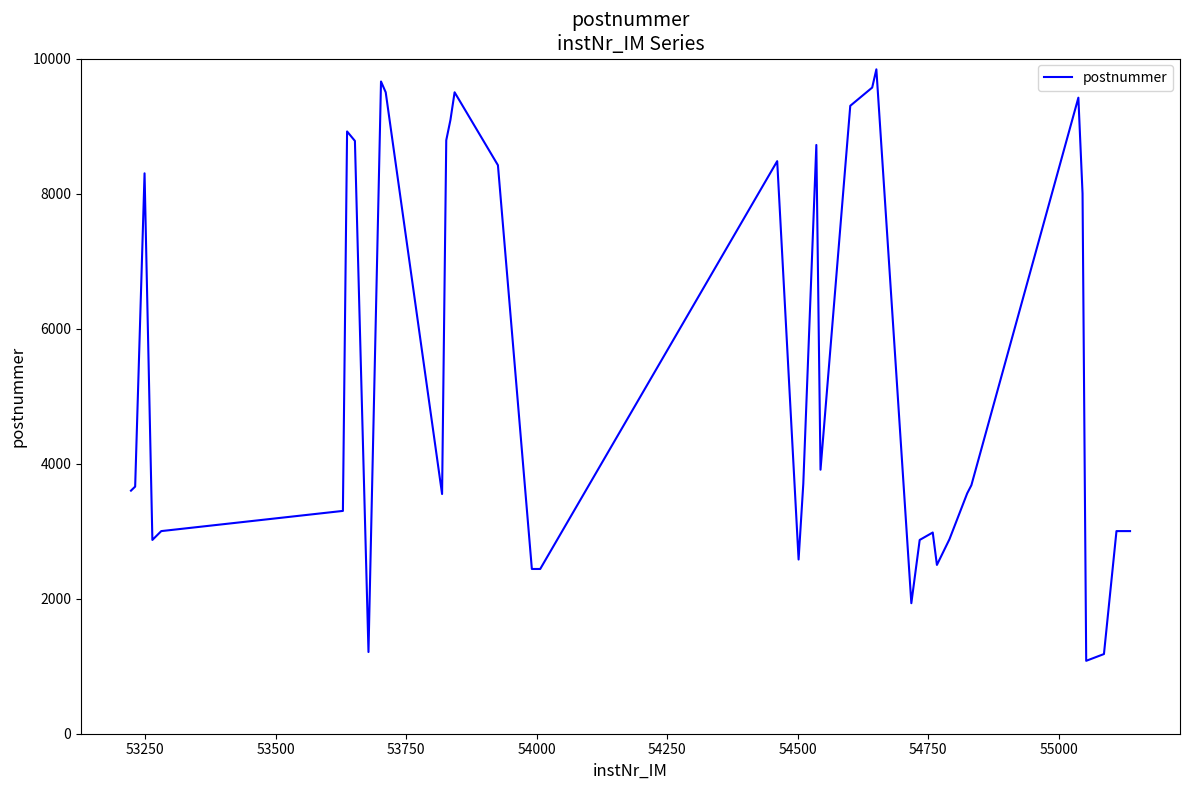

What is the difference between the maximum and minimum values?

8760